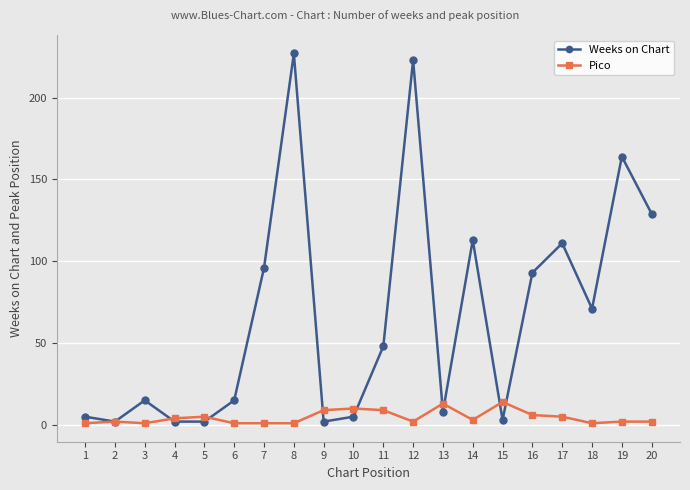

Which series has the largest total across all categories?

Weeks on Chart